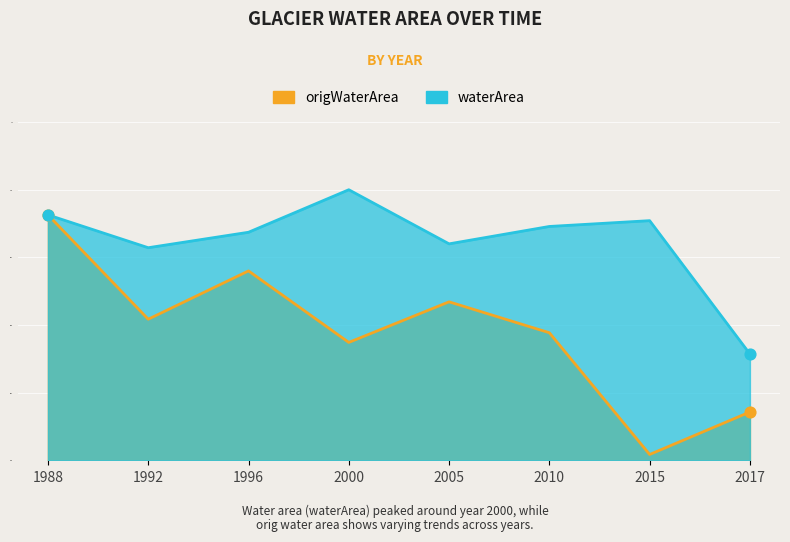

At which category is the sum across all series the highest?

1988